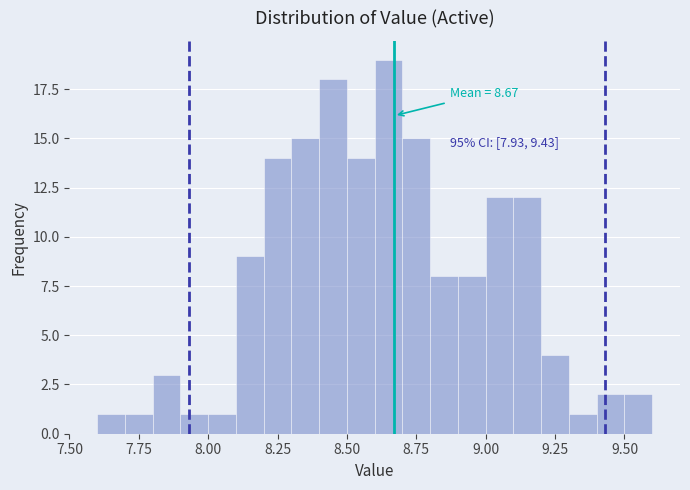

Read against the x-axis, roughly where is the centre of the tallest bar?

8.65